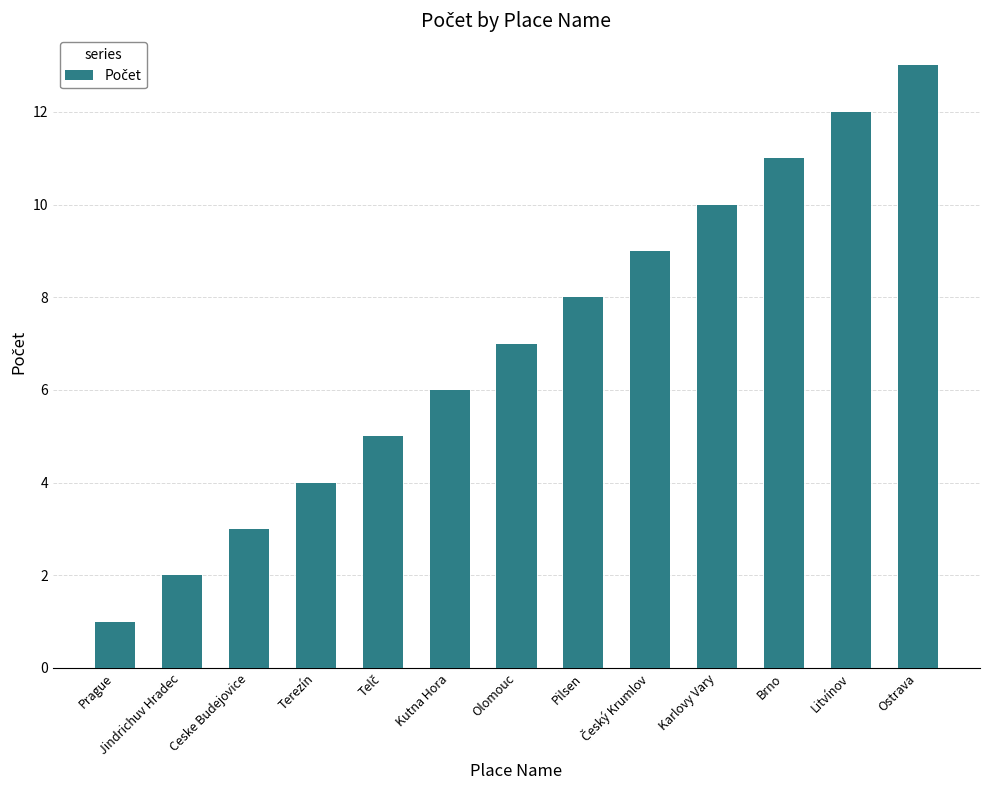

What is the label of the 2nd bar from the left?

Jindrichuv Hradec